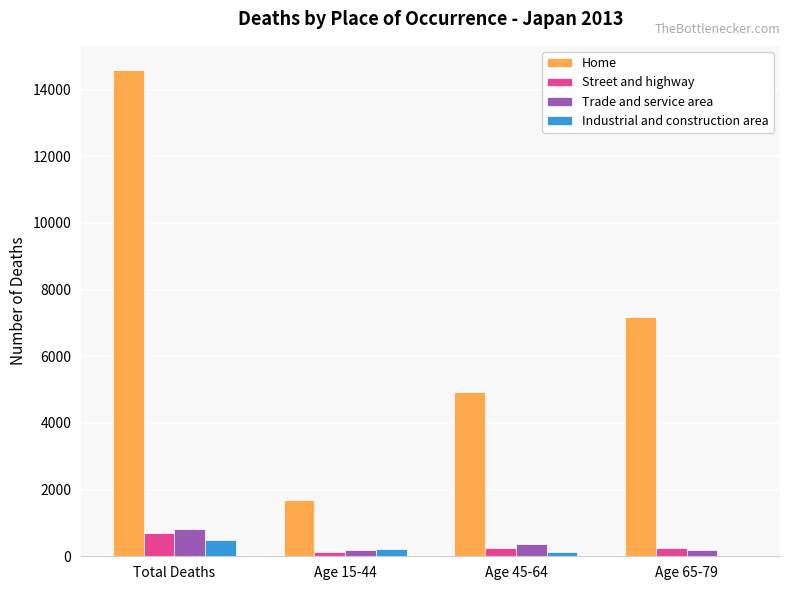

At which category is the sum across all series the highest?

Total Deaths